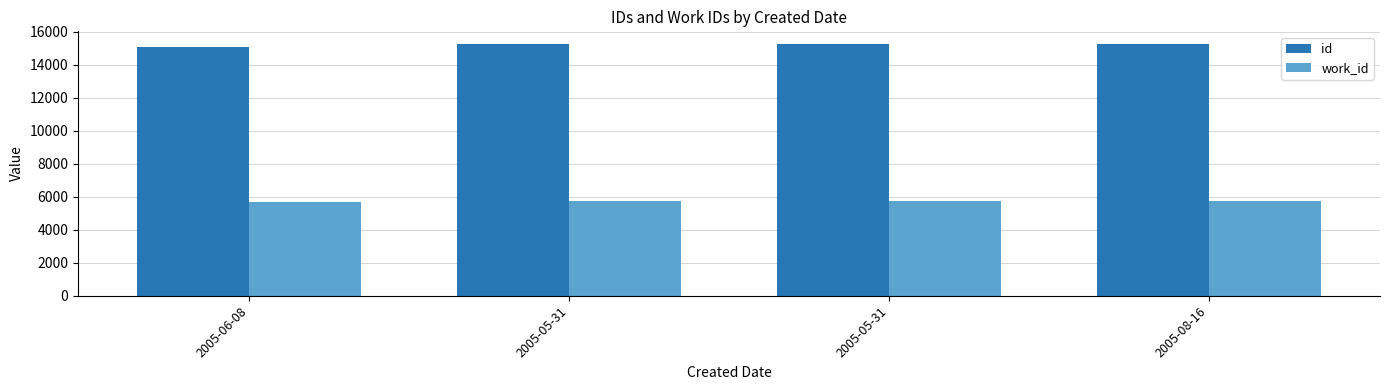

Are the bars grouped side by side (vs. stacked)?

Yes